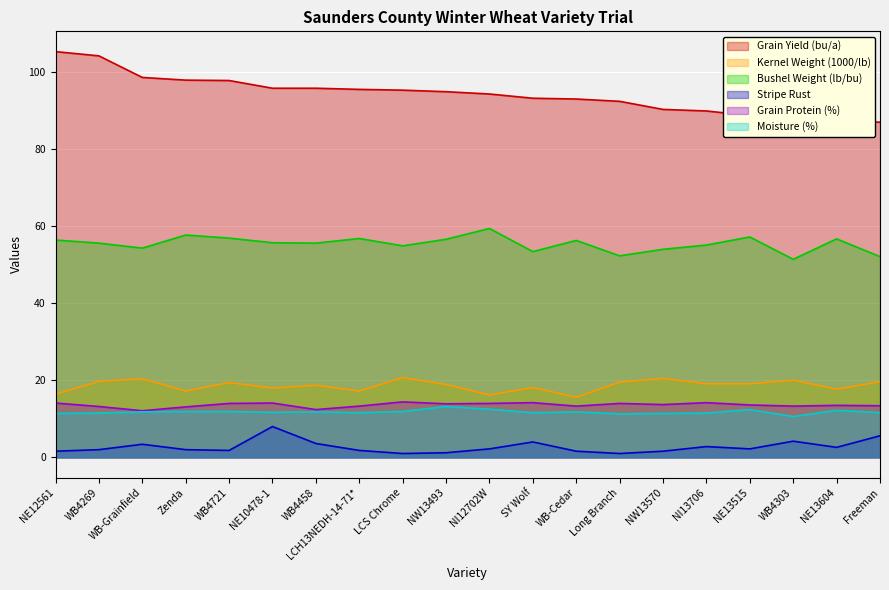

Which series has the largest range (max minus min)?

Grain Yield (bu/a)